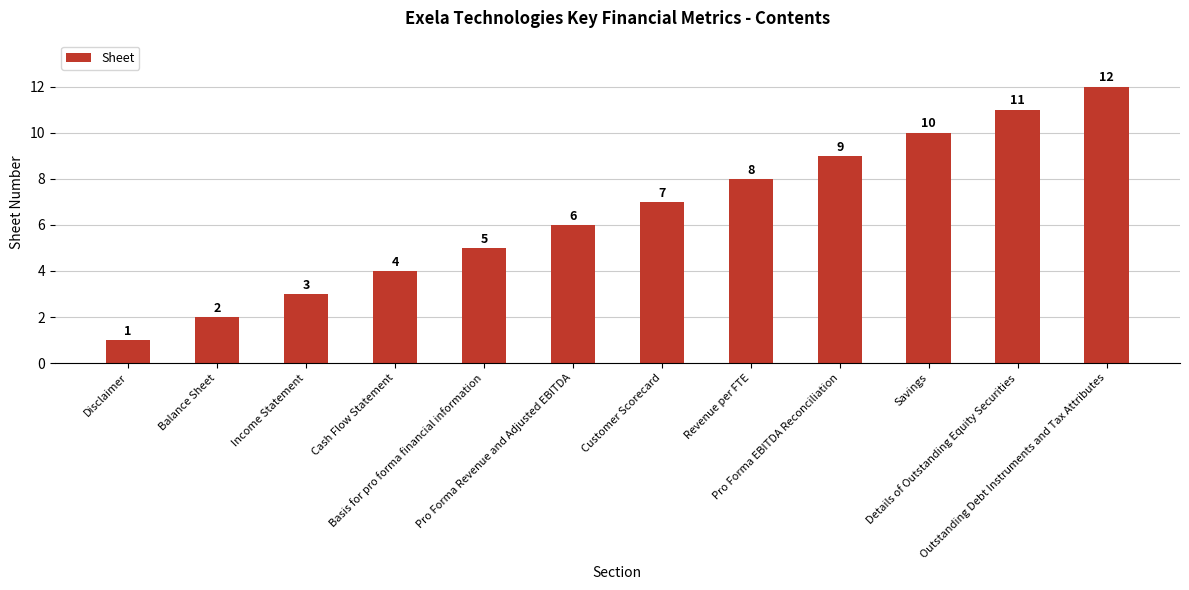

List the labels in order of value, largest first.

Outstanding Debt Instruments and Tax Attributes, Details of Outstanding Equity Securities, Savings, Pro Forma EBITDA Reconciliation, Revenue per FTE, Customer Scorecard, Pro Forma Revenue and Adjusted EBITDA, Basis for pro forma financial information, Cash Flow Statement, Income Statement, Balance Sheet, Disclaimer